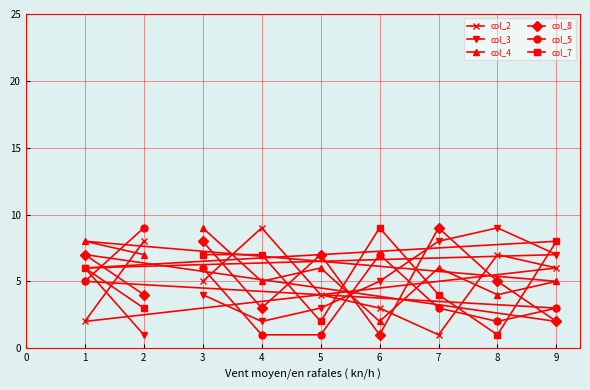

What is the value of the col_2 point at the 5th from the left?

4